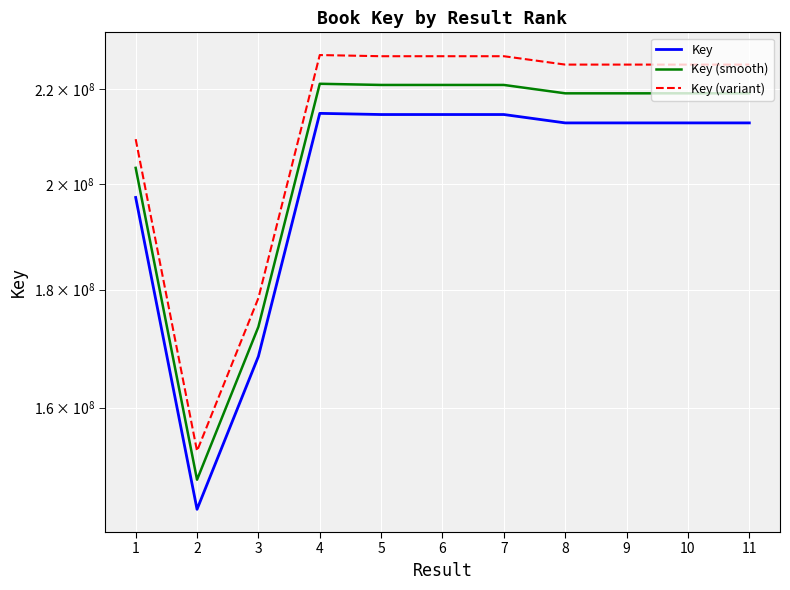

Which series changed the most between 7 and 11?

Key (variant)